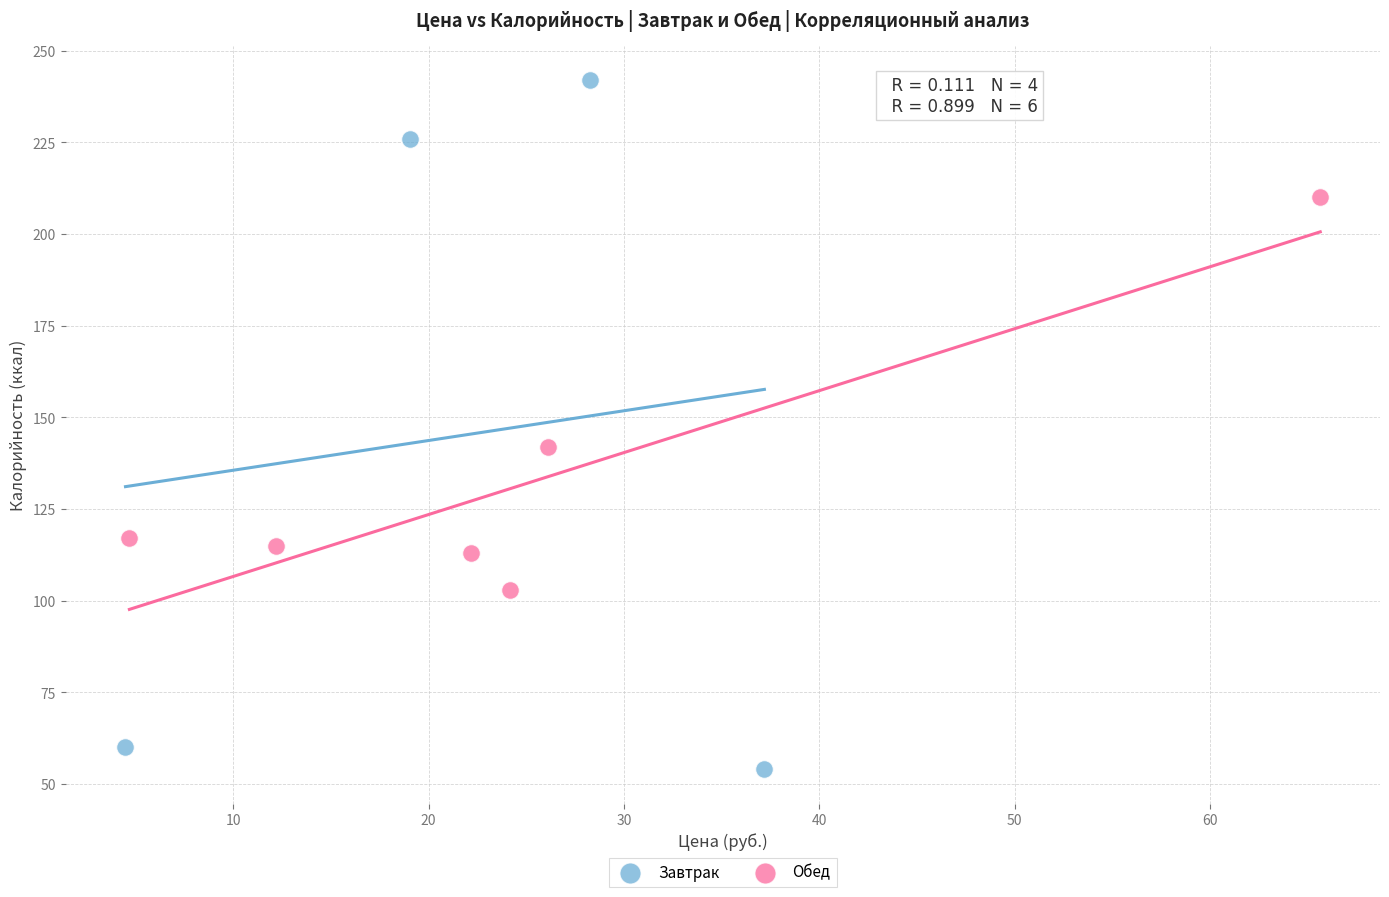

Which series contains the lowest Y value?

Завтрак